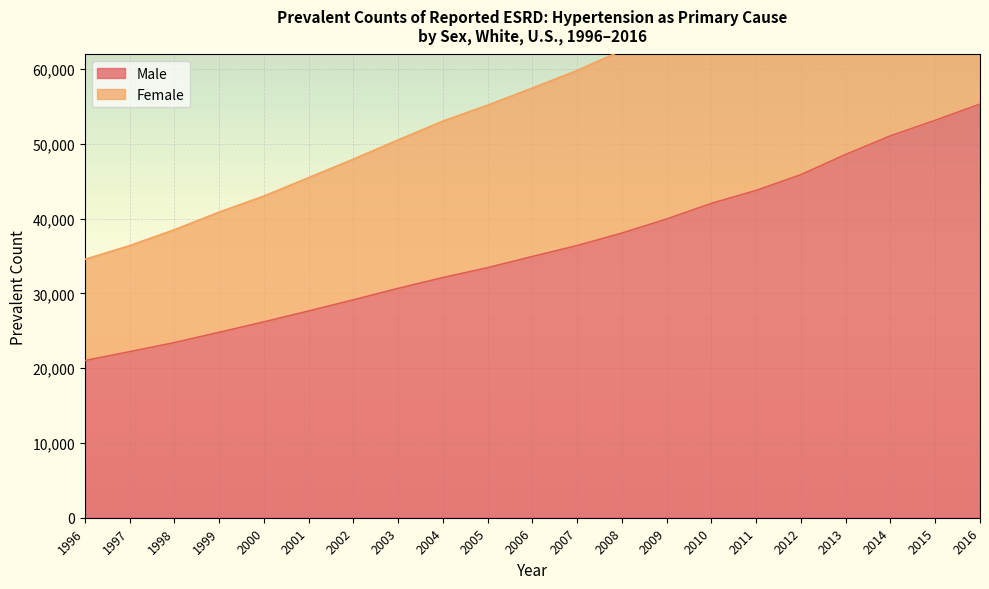

Which has a higher value, 2014 or 2005?

2014